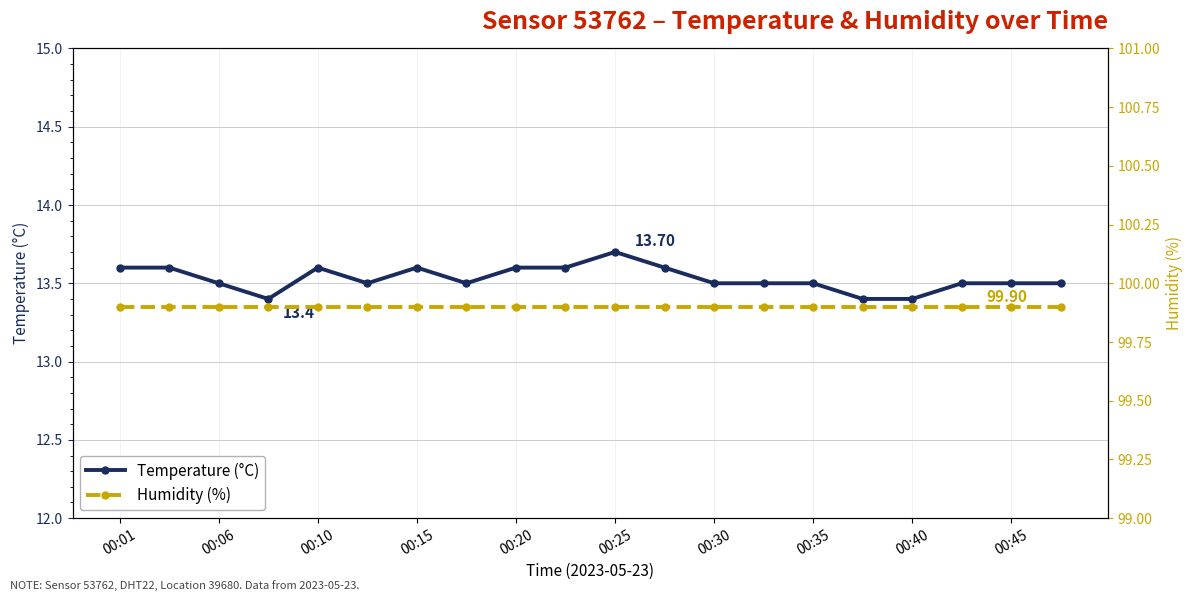

What is the difference between the maximum and minimum values in the Temperature (°C) series?

0.3